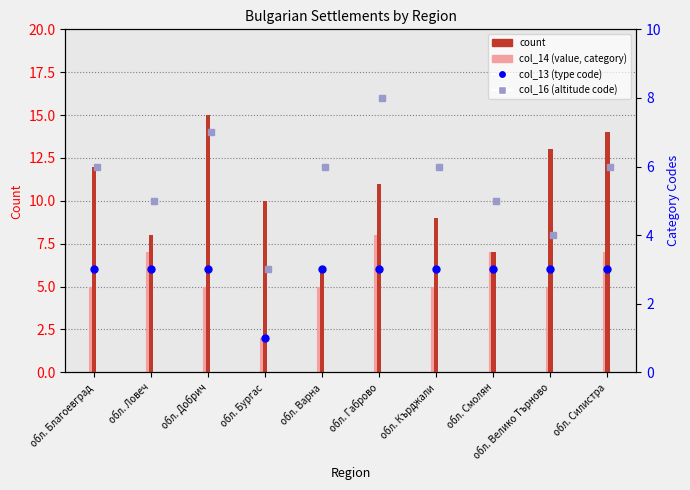

What is the minimum value for col_16 (rank)?

3